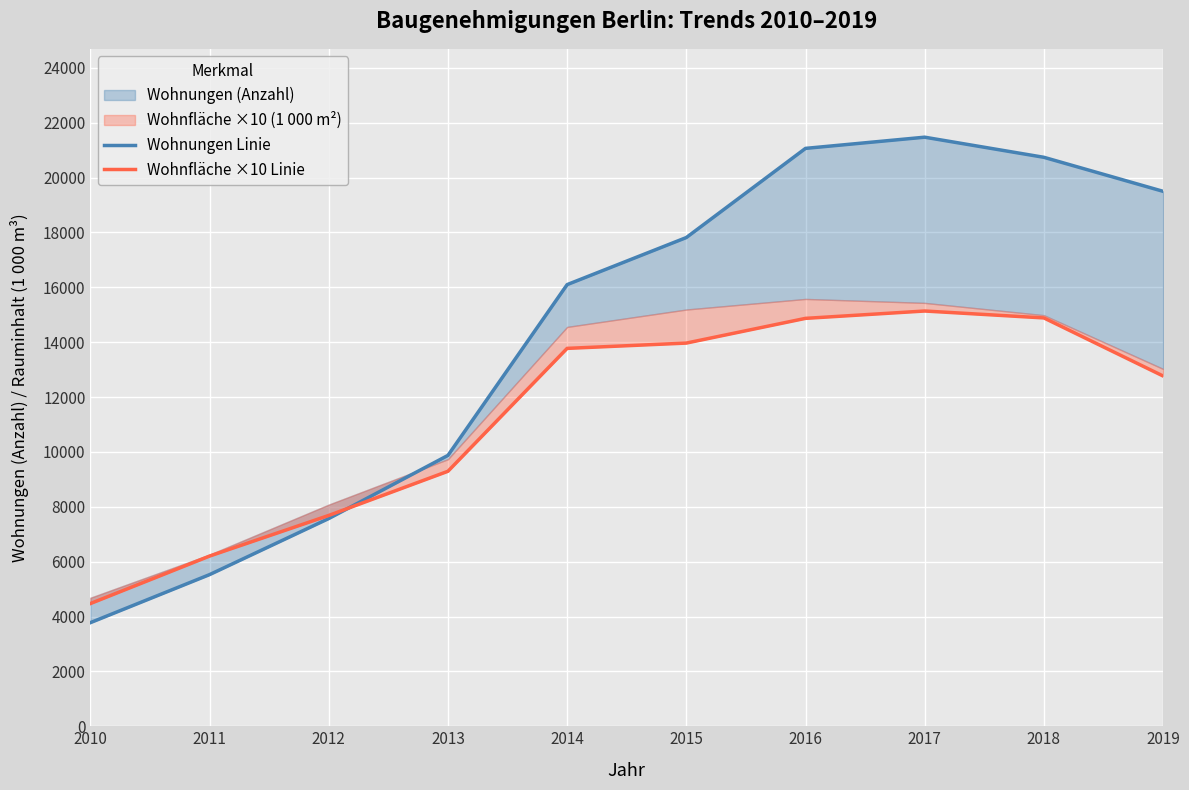

At which category does the chart reach its peak across all series?

2017